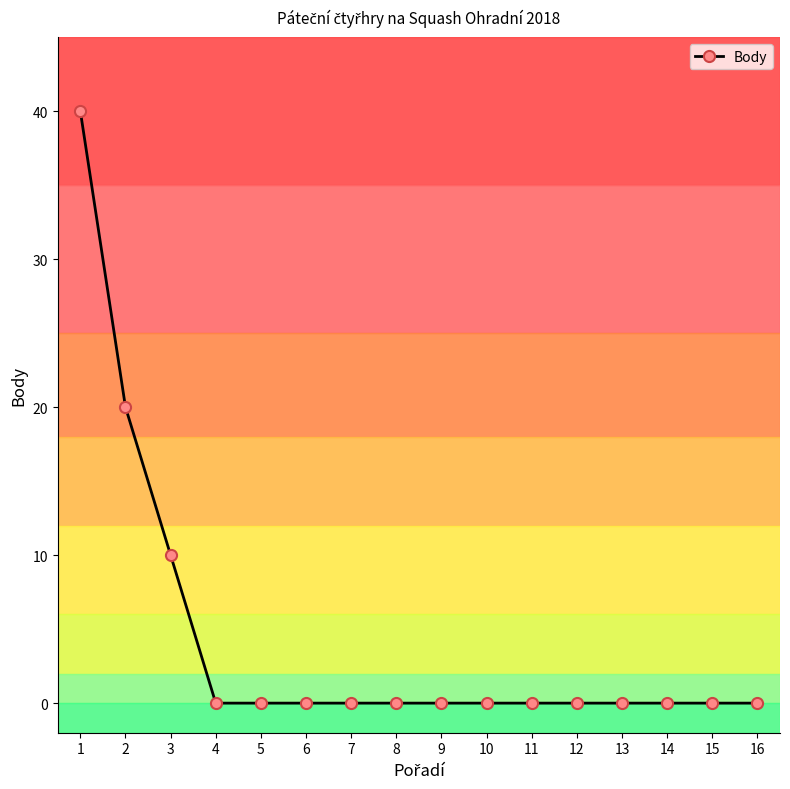

Which label corresponds to the largest value in the chart?

1